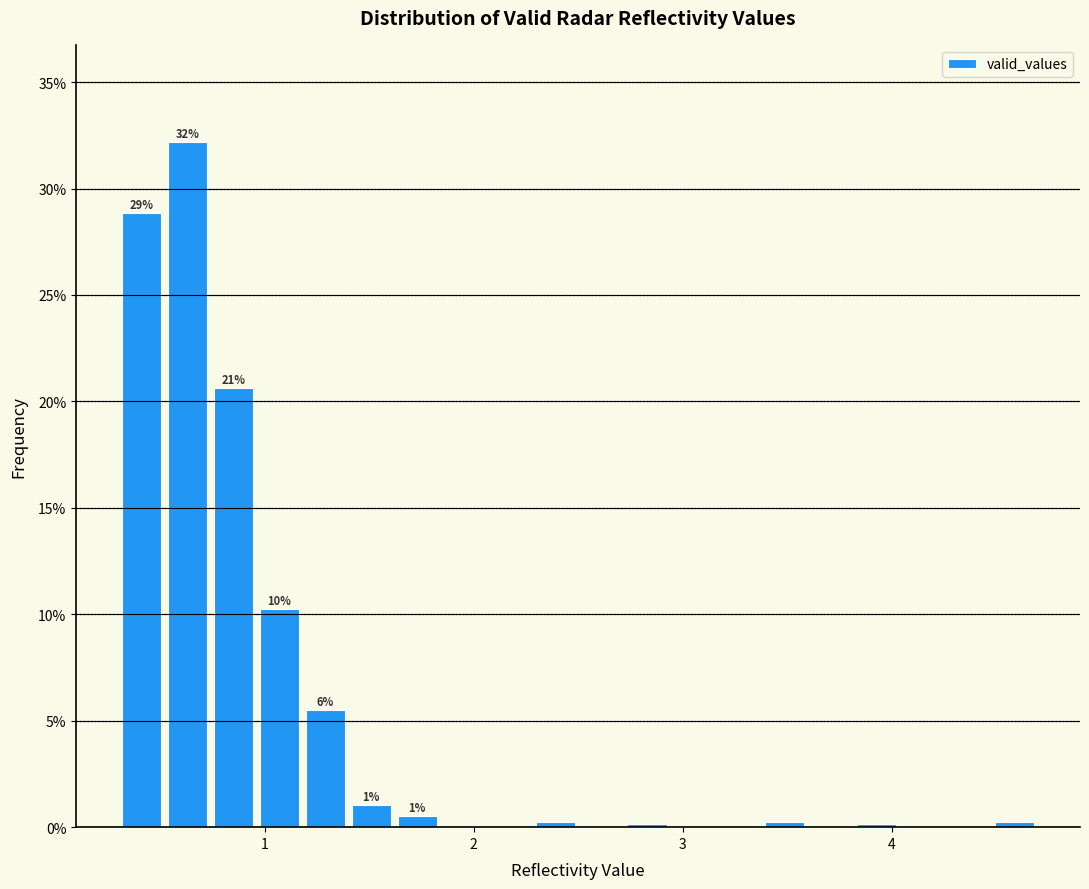

Around what value on the x-axis is the tallest bar? Give the approximate position of its centre, as read against the axis.

0.6